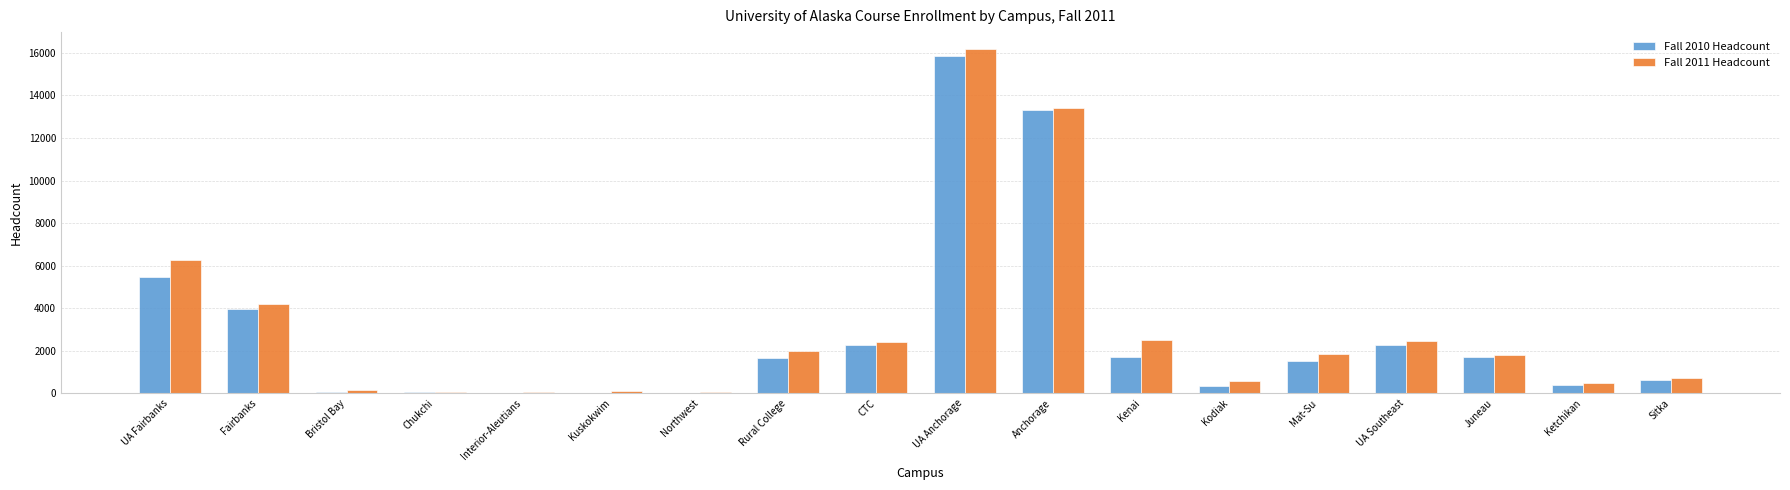

The Fall 2010 Headcount series shows 3173 at UA Southeast. True or false?

False